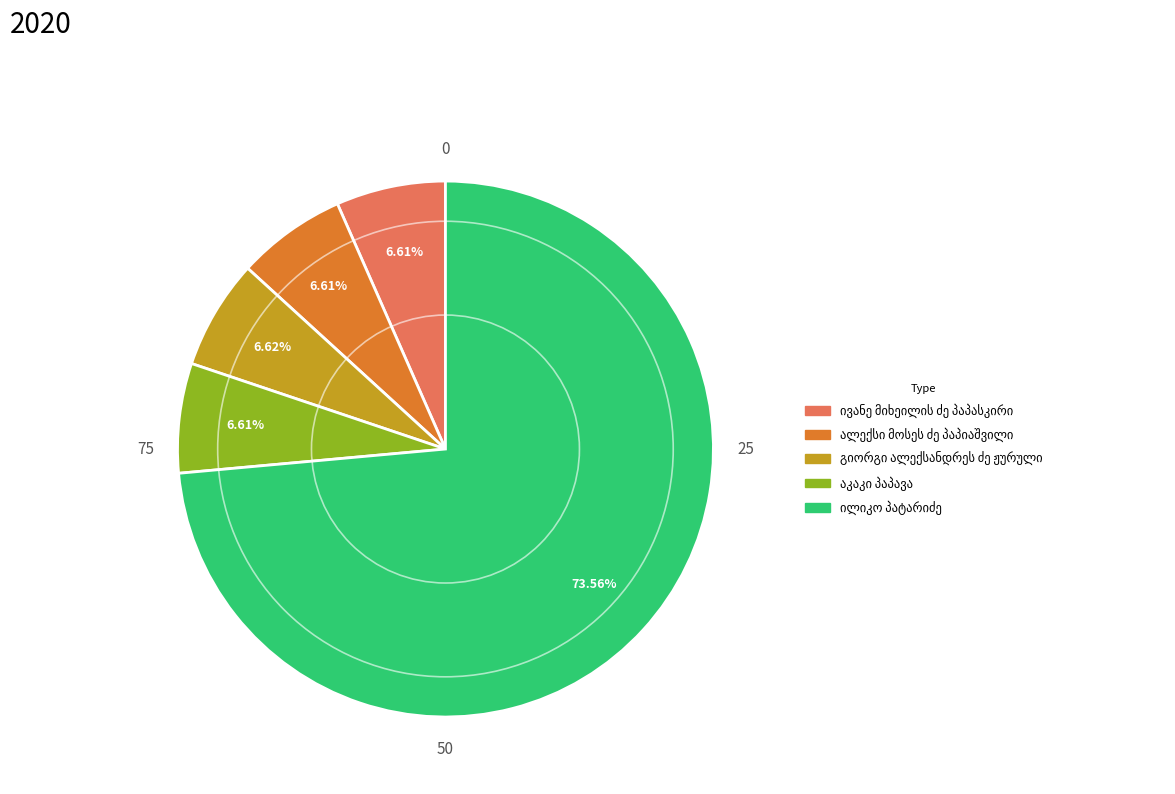

Is there any slice that represents more than half of the pie?

Yes